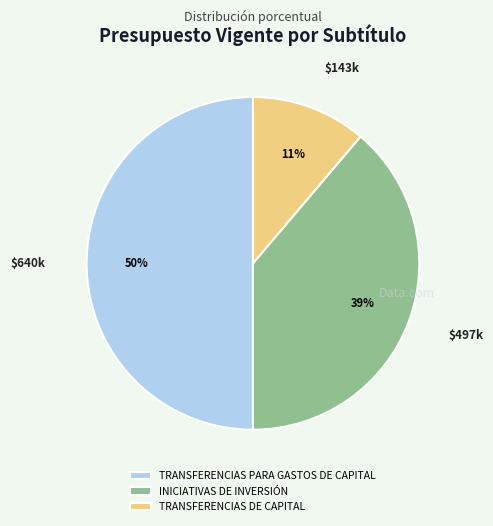

The TRANSFERENCIAS DE CAPITAL slice represents 4% of the pie. True or false?

False